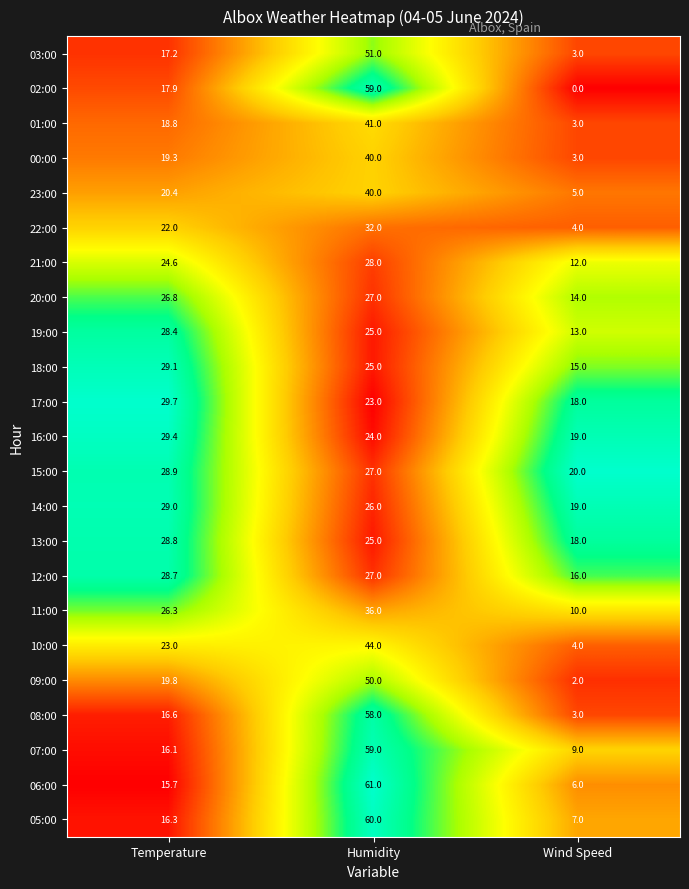

What is the spread (max minus min) of values at Wind Speed?

20.0